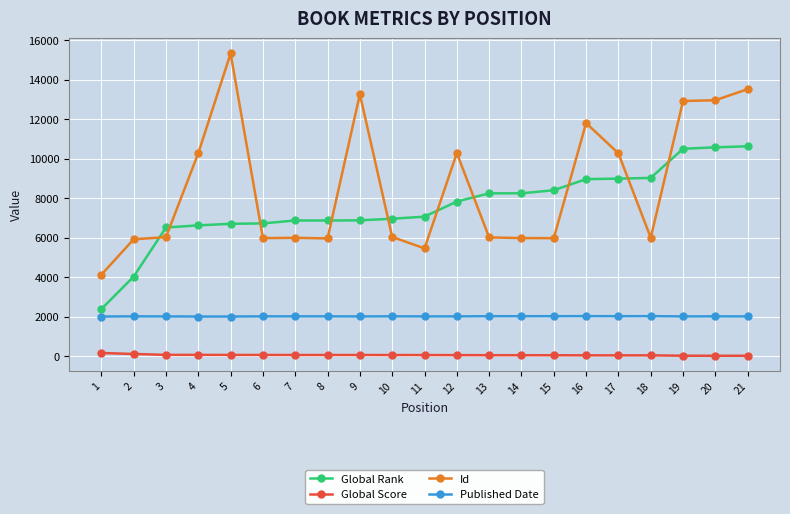

What is the difference between the maximum and minimum values in the Id series?

11215